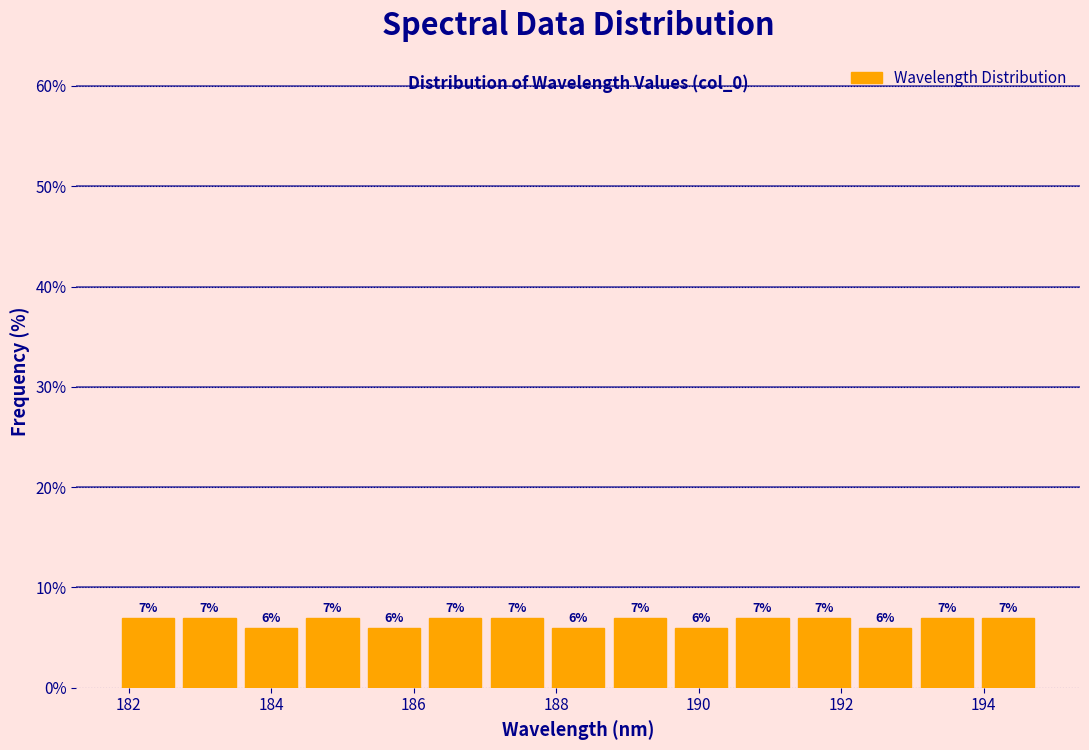

Reading left to right, transcribe this chart: for each bar, give the range it covers on the x-axis and its height. The bar edges are not printed on the chart, so give them approximately, as read against the axis.

181.8 to 182.8: 7
182.8 to 183.6: 7
183.6 to 184.4: 6
184.4 to 185.2: 7
185.2 to 186.2: 6
186.2 to 187.0: 7
187.0 to 187.8: 7
187.8 to 188.8: 6
188.8 to 189.6: 7
189.6 to 190.4: 6
190.4 to 191.4: 7
191.4 to 192.2: 7
192.2 to 193.0: 6
193.0 to 194.0: 7
194.0 to 194.8: 7